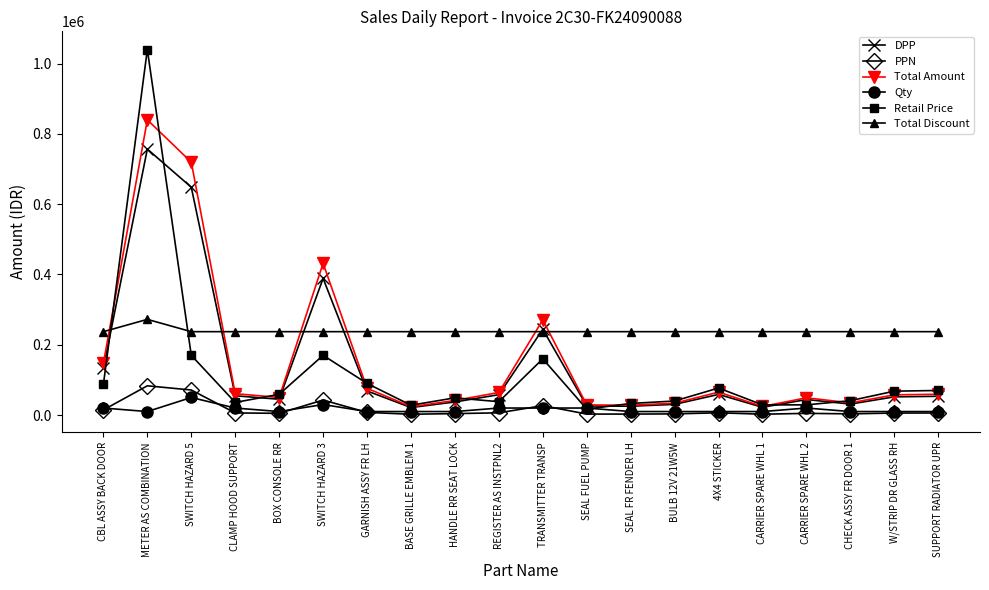

The value of Retail Price at BASE GRILLE EMBLEM 1 is 28000.0. True or false?

True